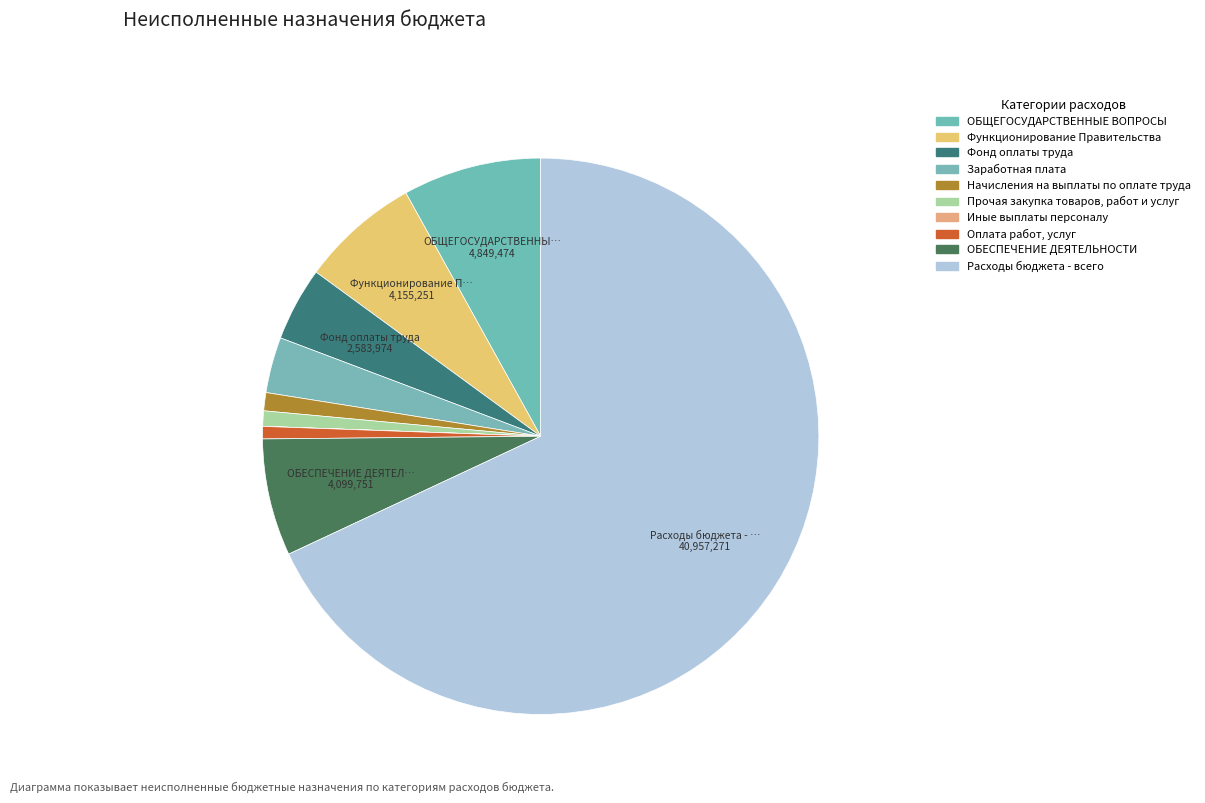

What percentage is NOT represented by Заработная плата?

96.8%